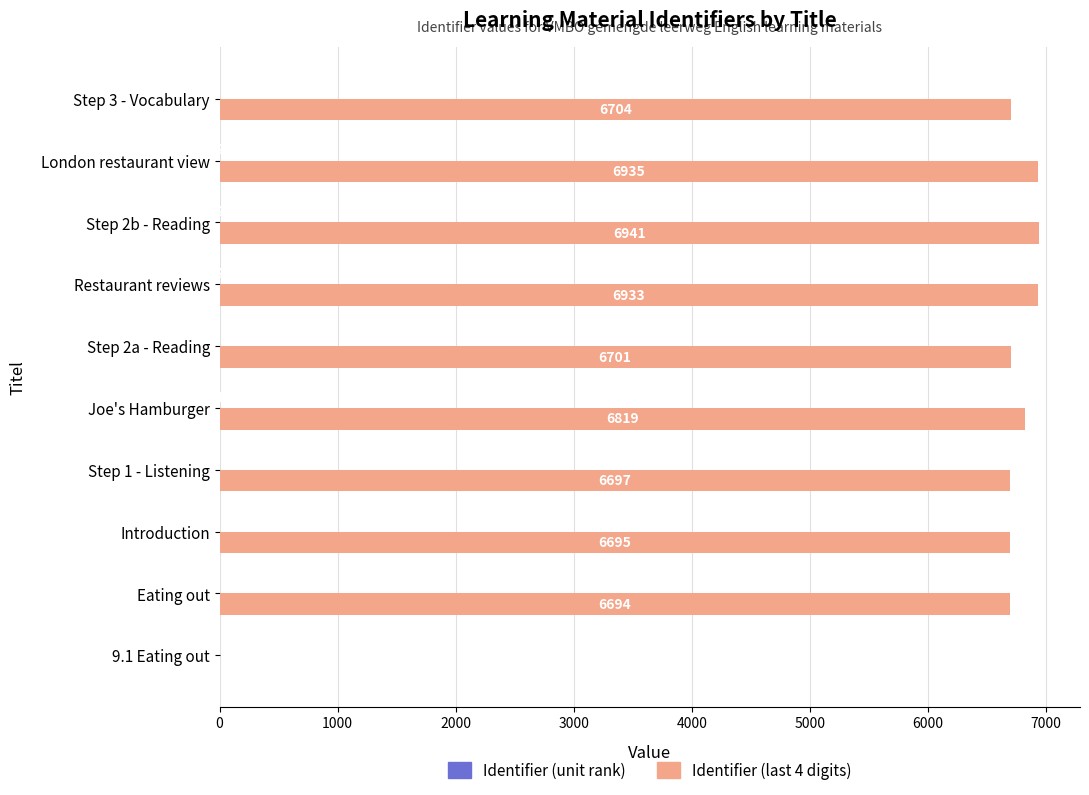

The value of Identifier (last 4 digits) at Step 2a - Reading is 11698. True or false?

False